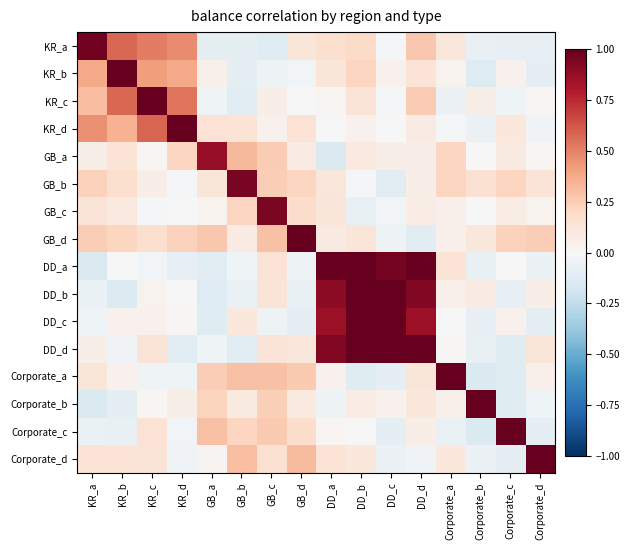

What is the spread (max minus min) of values at KR_b?

1.1